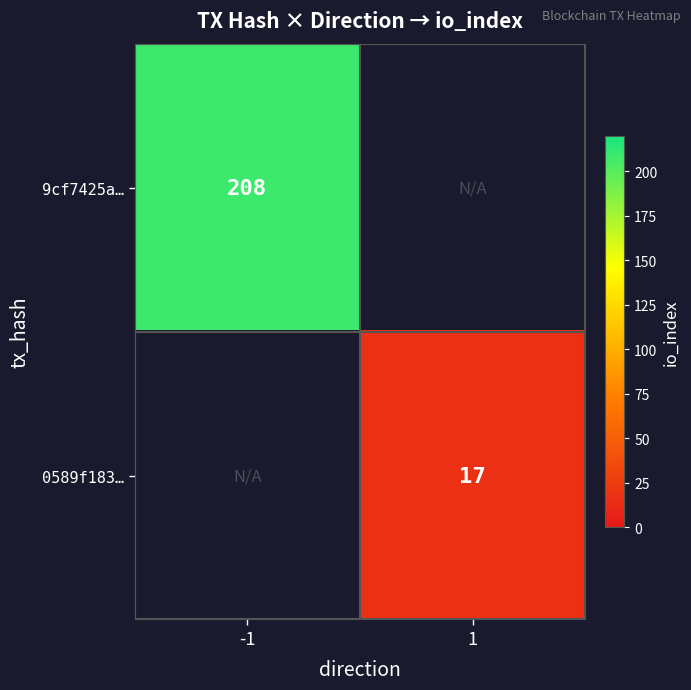

The 9cf7425a… series shows 305 at -1. True or false?

False